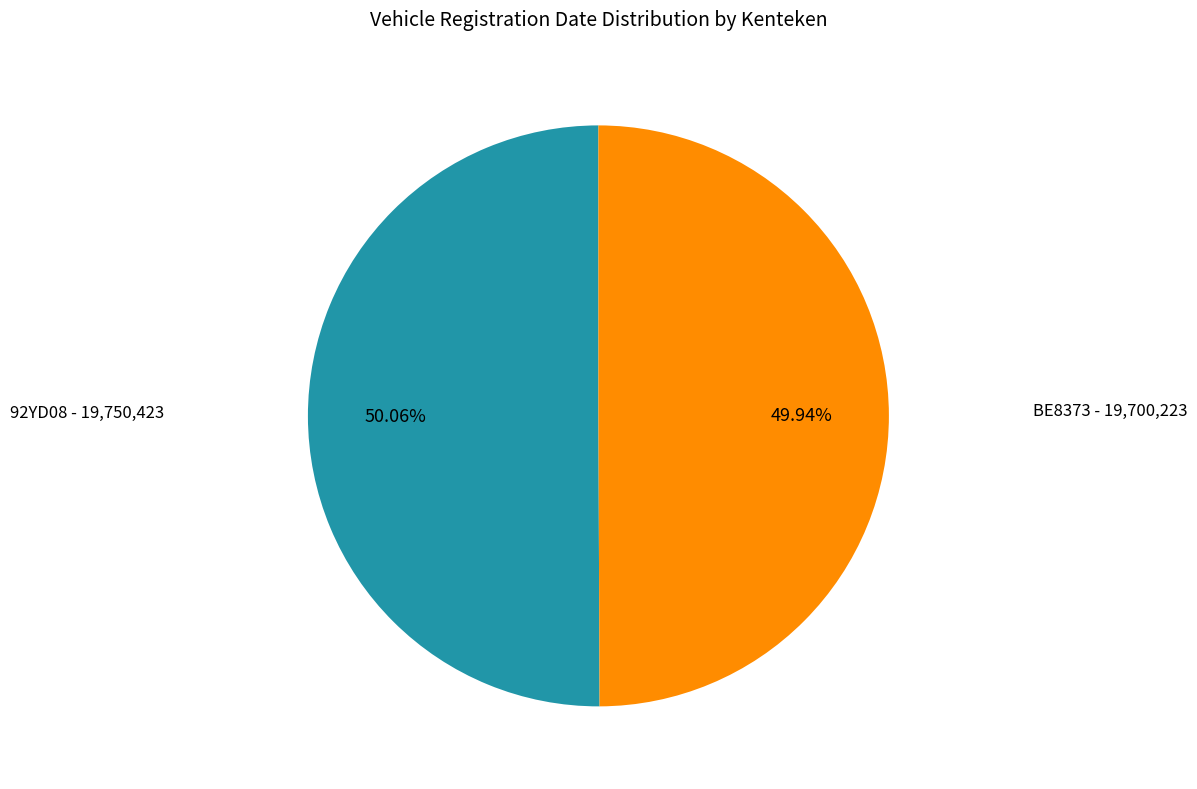

What is the ratio of the value at BE8373 to the value at 92YD08?

1.0